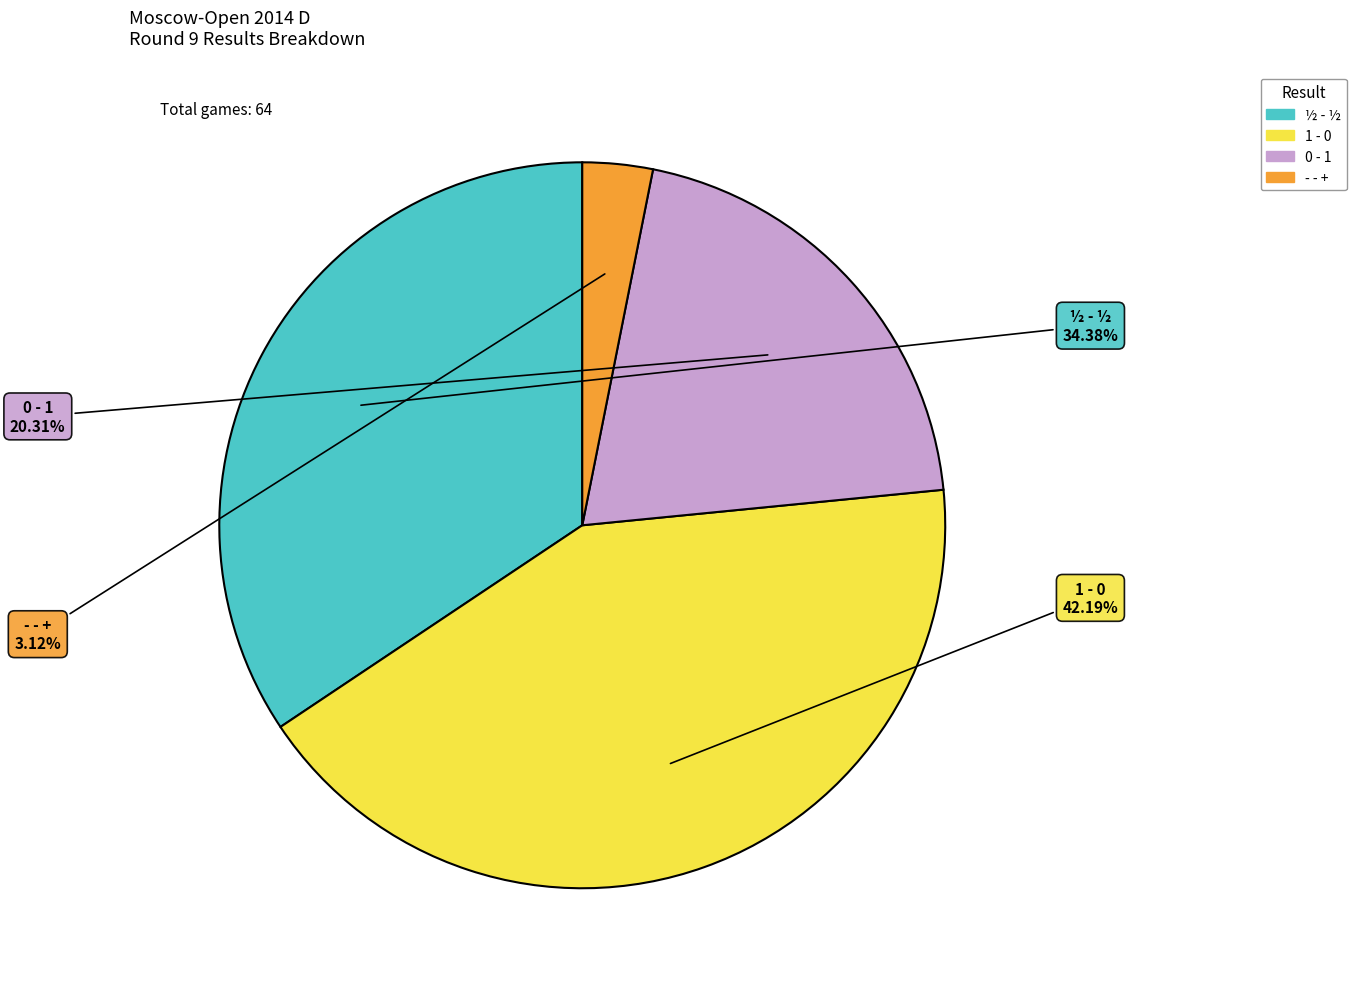

To the nearest percent, what is the average slice percentage?

25%